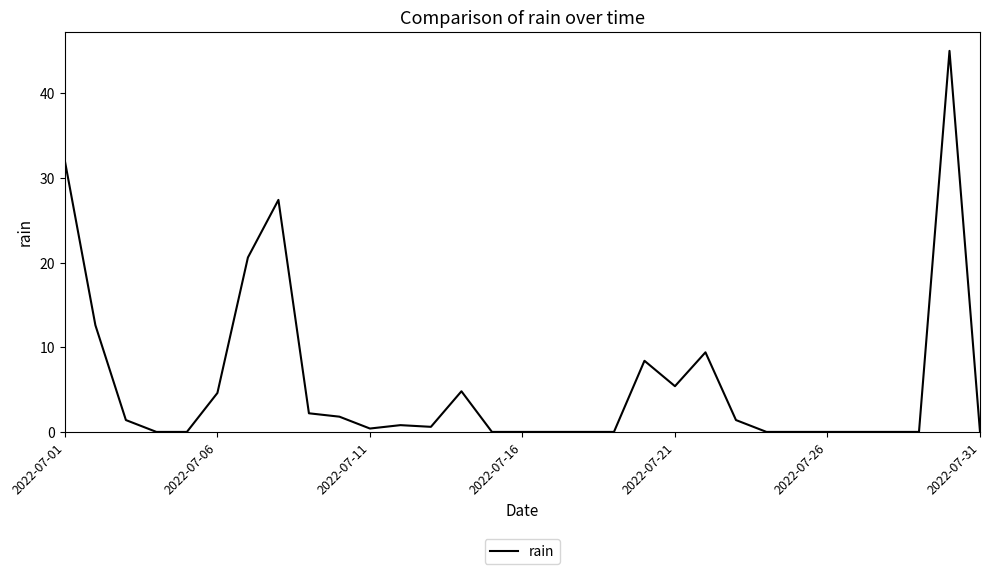

Reading left to right, extract all data points from this chart.

32.0	12.6	1.4	0.0	0.0	4.6	20.6	27.4	2.2	1.8	0.4	0.8	0.6	4.8	0.0	0.0	0.0	0.0	0.0	8.4	5.4	9.4	1.4	0.0	0.0	0.0	0.0	0.0	0.0	45.0	0.0